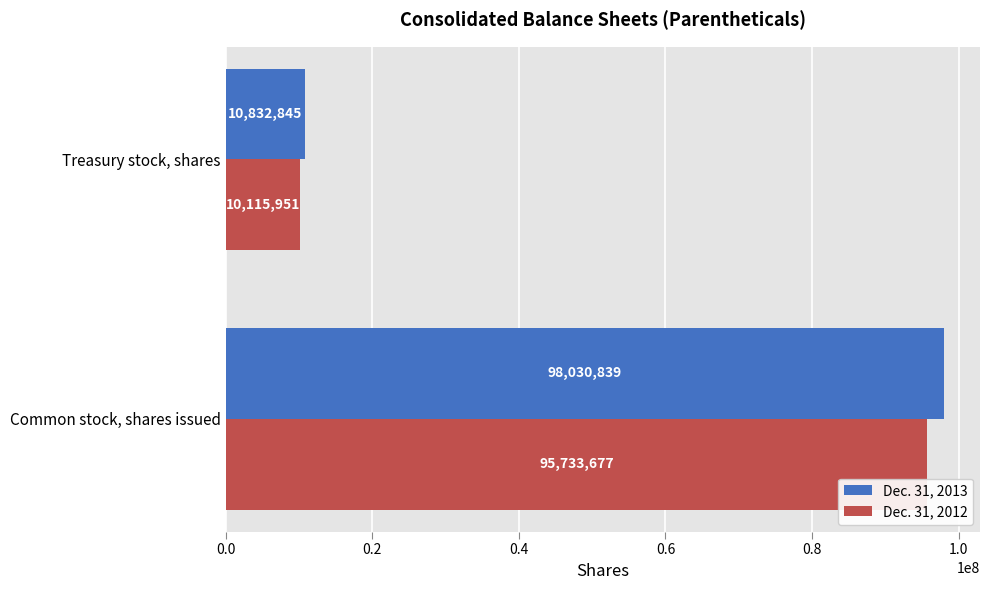

How many distinct data groups are displayed?

2